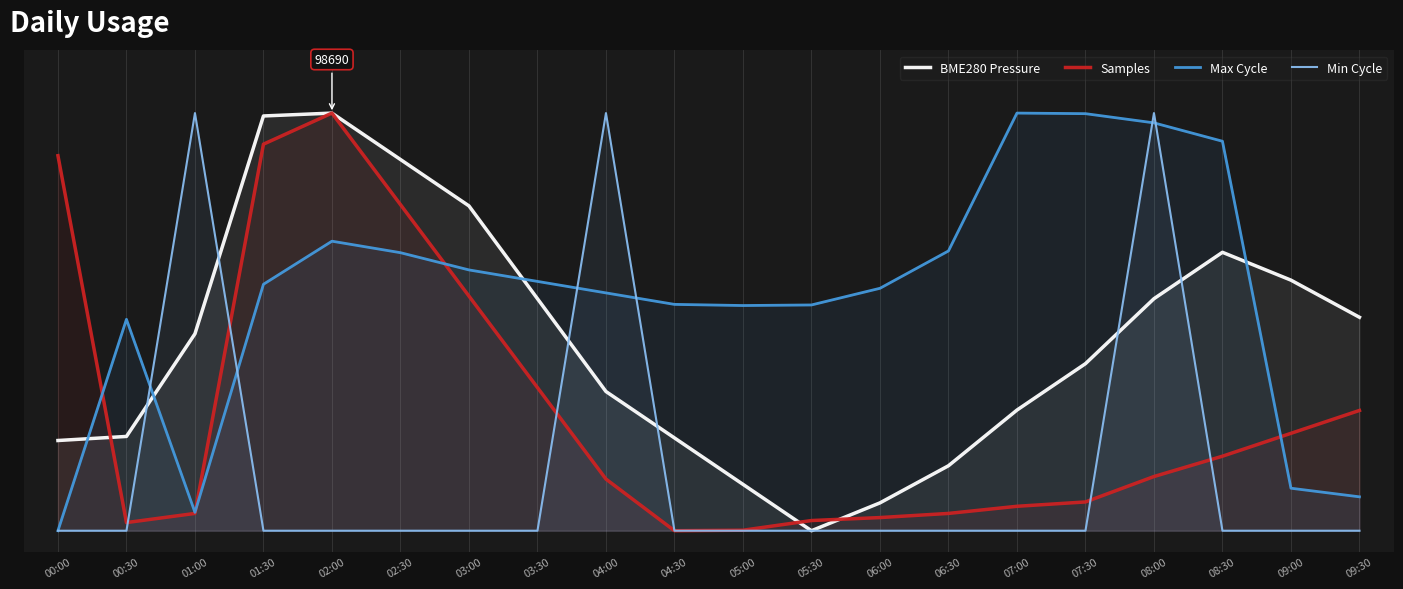

What is the greatest value displayed?

1.0